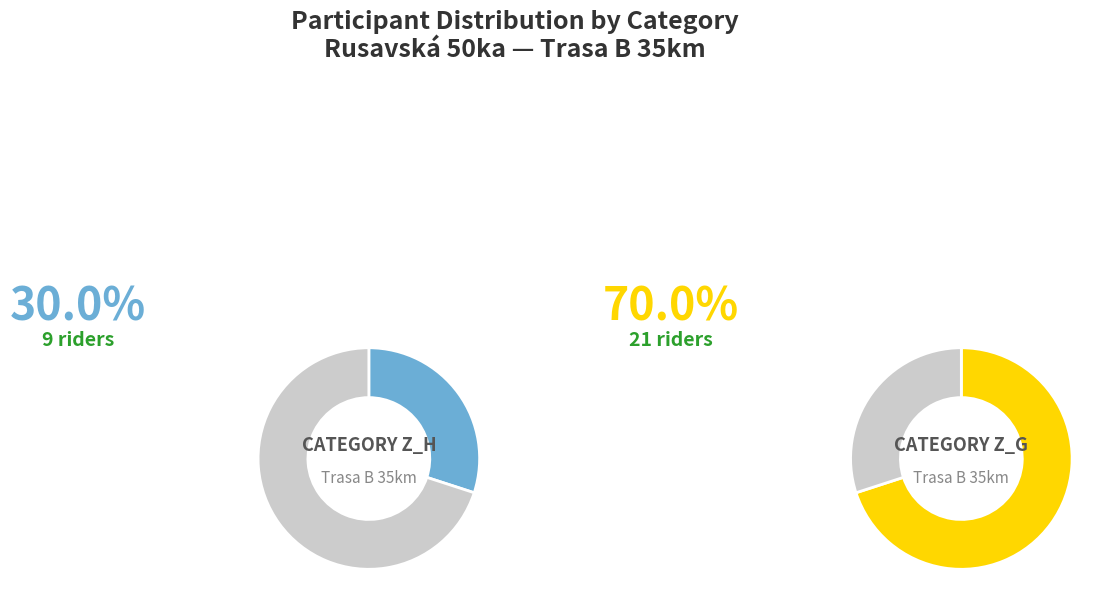

What is the smallest slice in the pie chart?

Z_H